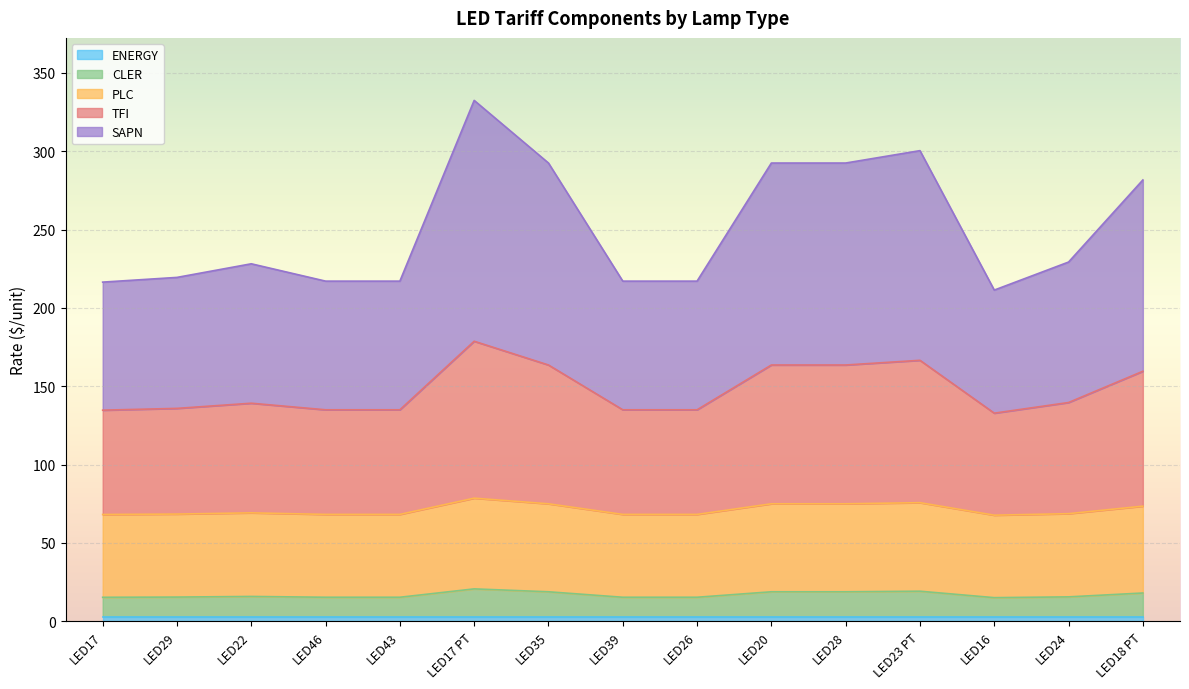

True or false: TFI and SAPN cross at least once.

False